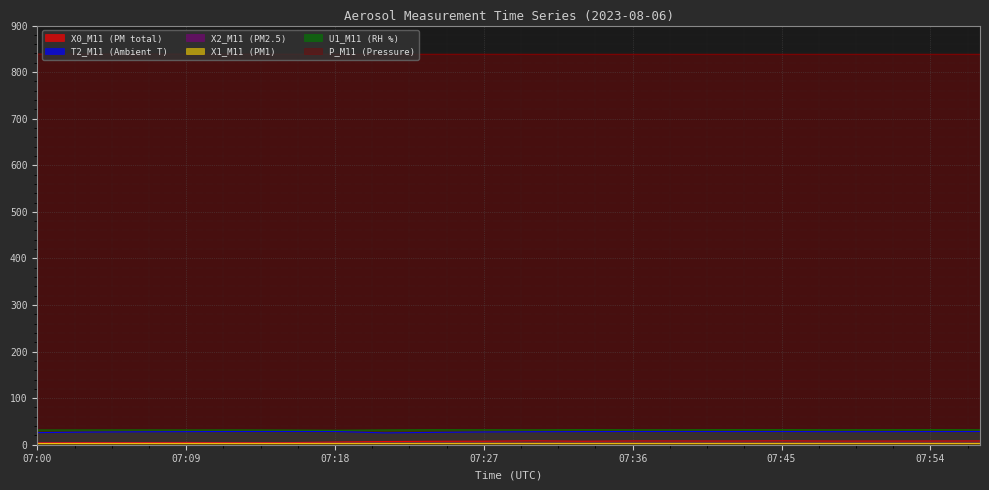

What is the smallest value displayed?

2.7